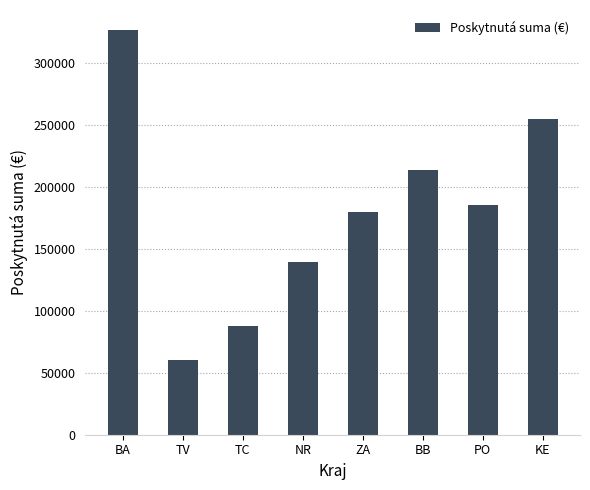

What is the difference between the maximum and second lowest values?

238999